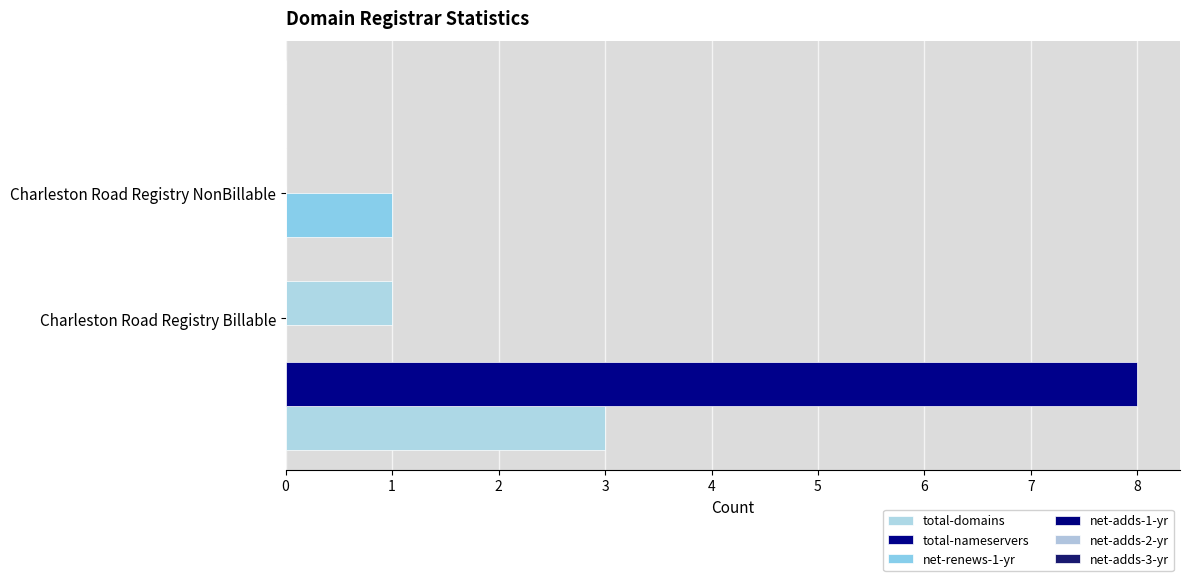

What is the sum of all net-renews-1-yr values?

1